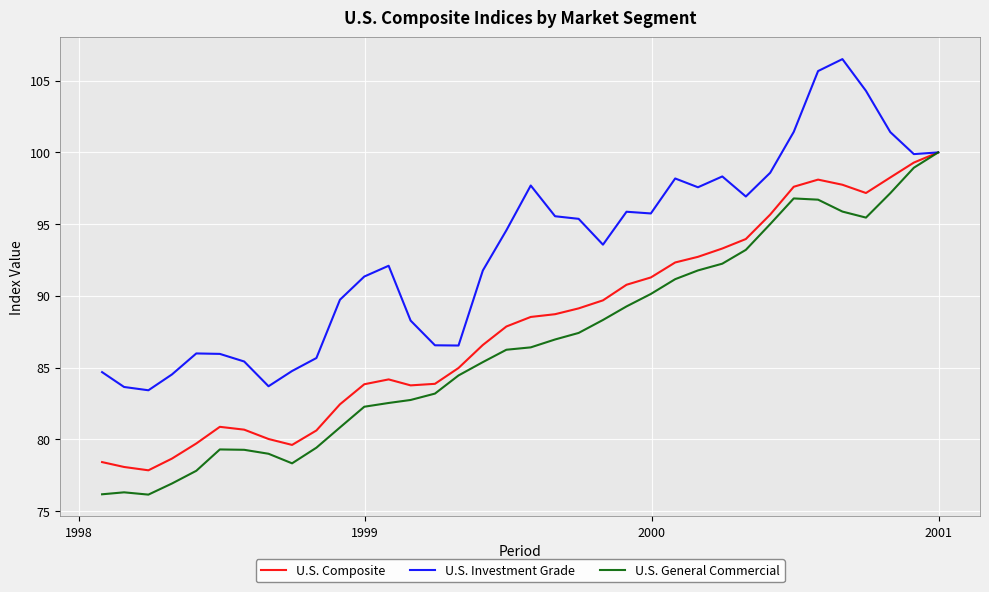

Which series has the largest total across all categories?

U.S. Investment Grade